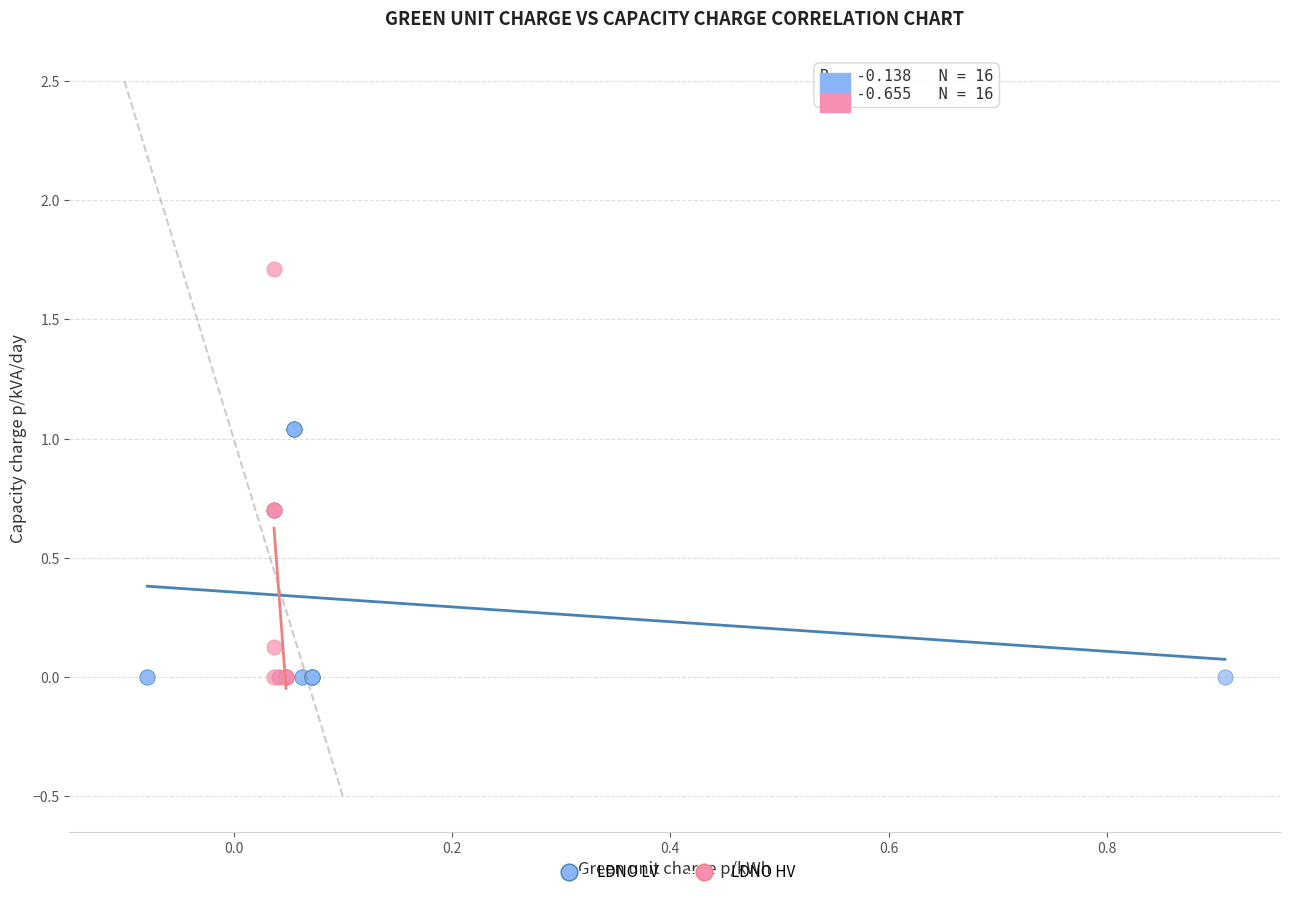

Which series contains the highest Y value?

LDNO HV